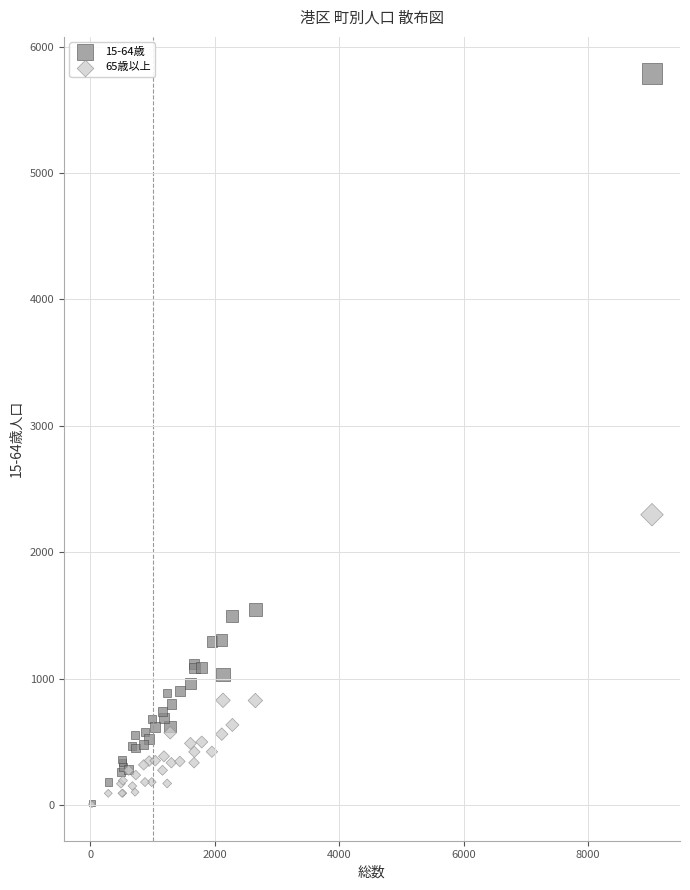

Across all series, what Y value is closest to 2896?

2296